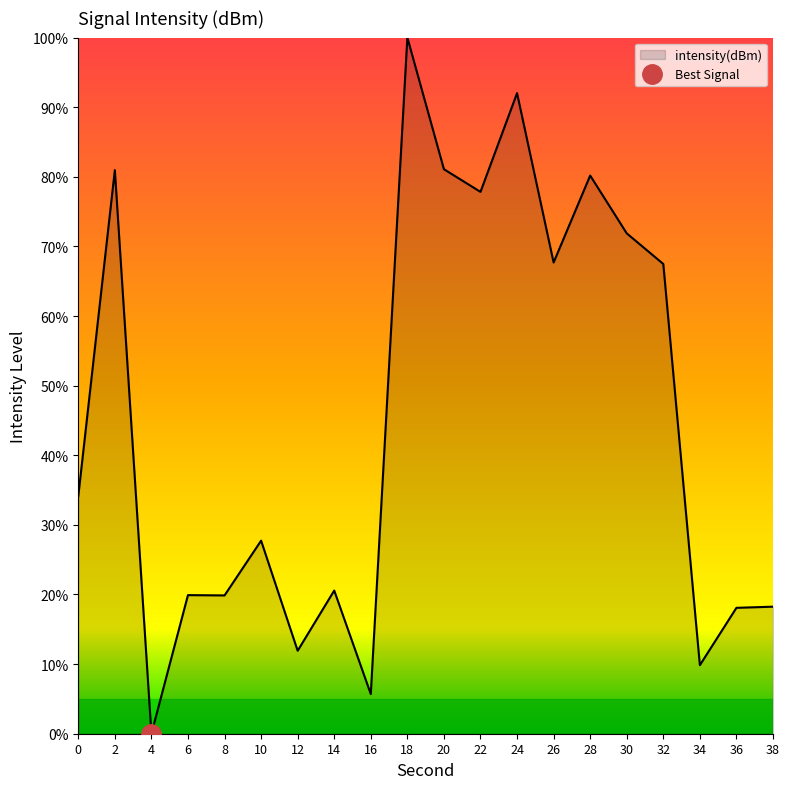

At which category does the data reach its first local valley?

4